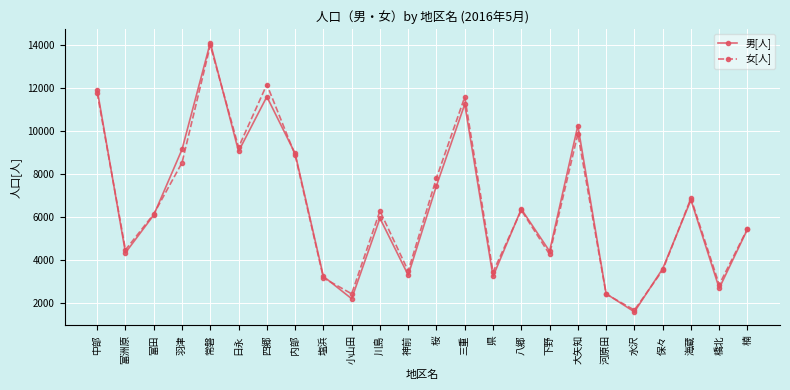

Count the number of categories in the chart.

24